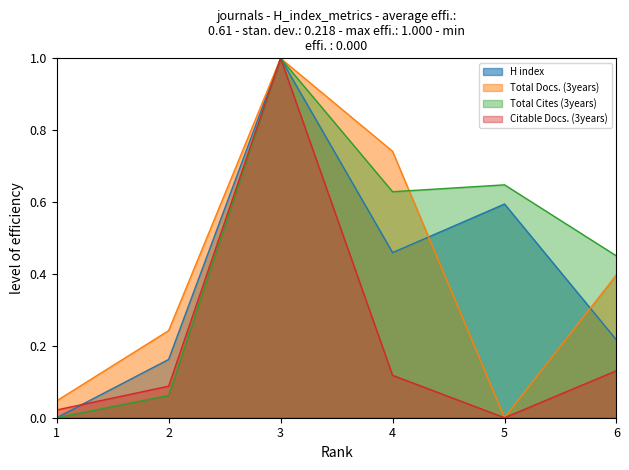

Is the value of H index at 5 greater than the value of Total Docs. (3years) at 1?

Yes